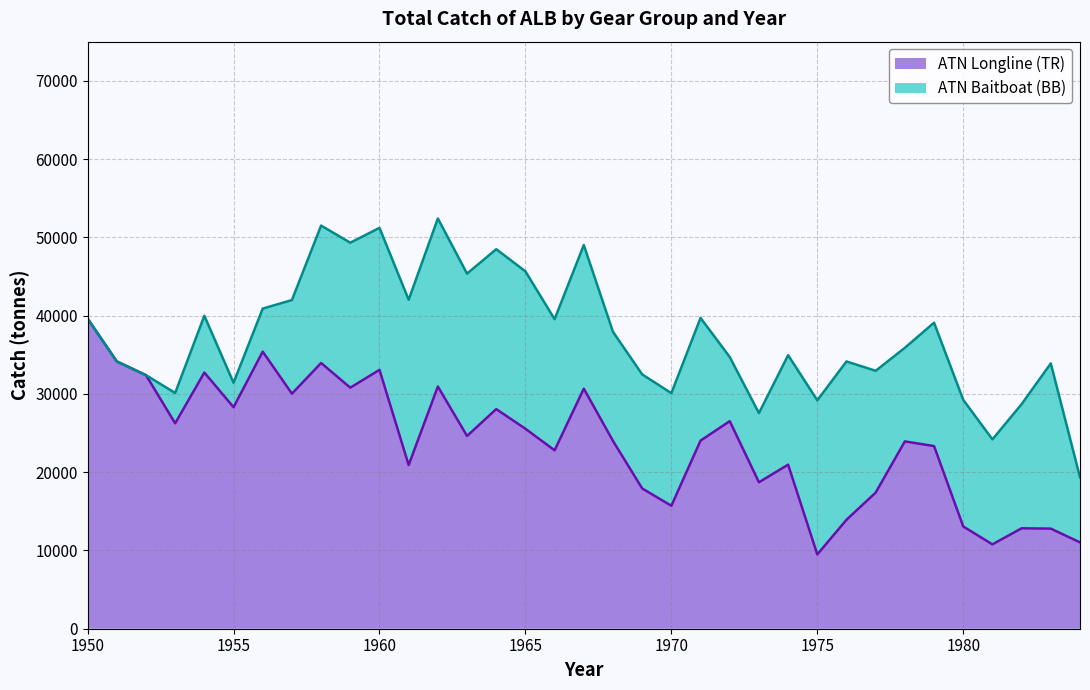

How many interior local peaks (higher than both neighbors) does the data have?

11